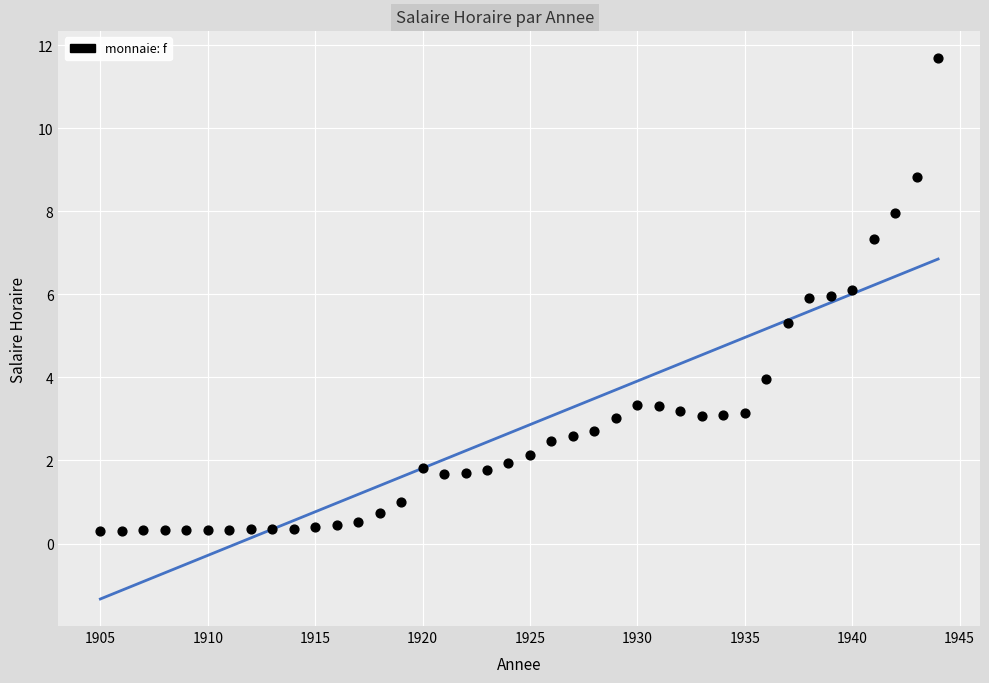

What Y value in the scatter plot is closest to 5?

5.3